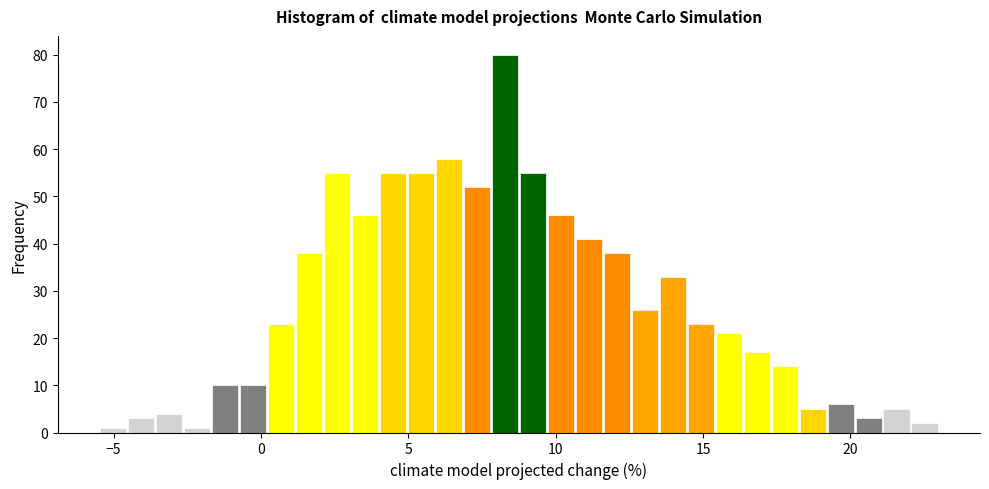

Read against the x-axis, roughly where is the centre of the tallest bar?

8.5